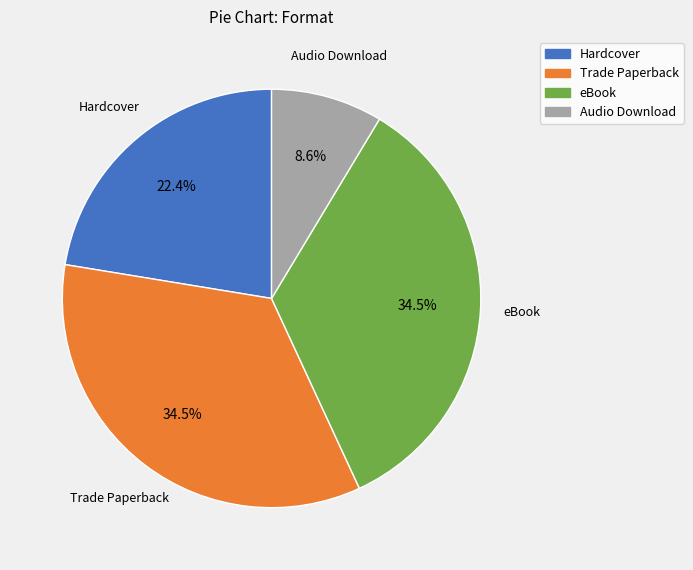

Between Audio Download and Hardcover, which is larger?

Hardcover